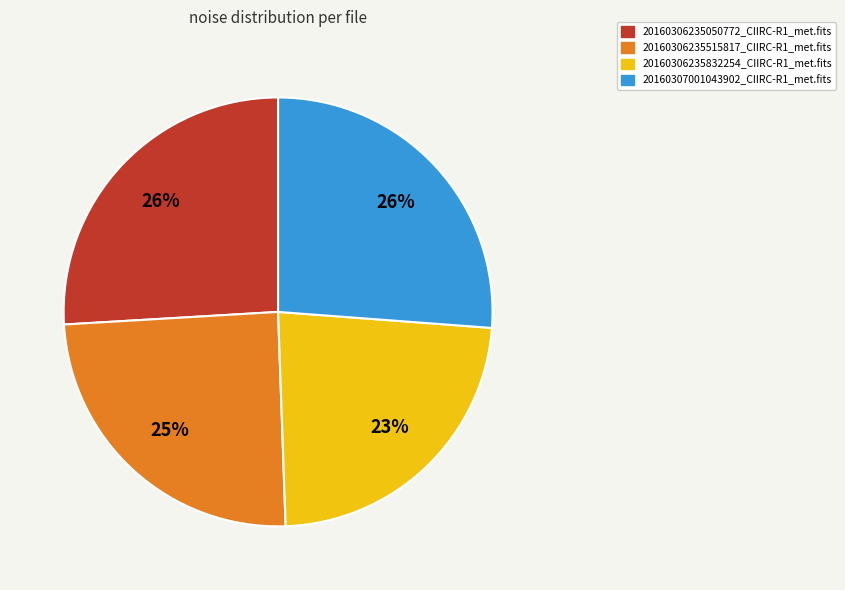

Which category has the smallest portion of the pie?

20160306235832254_CIIRC-R1_met.fits